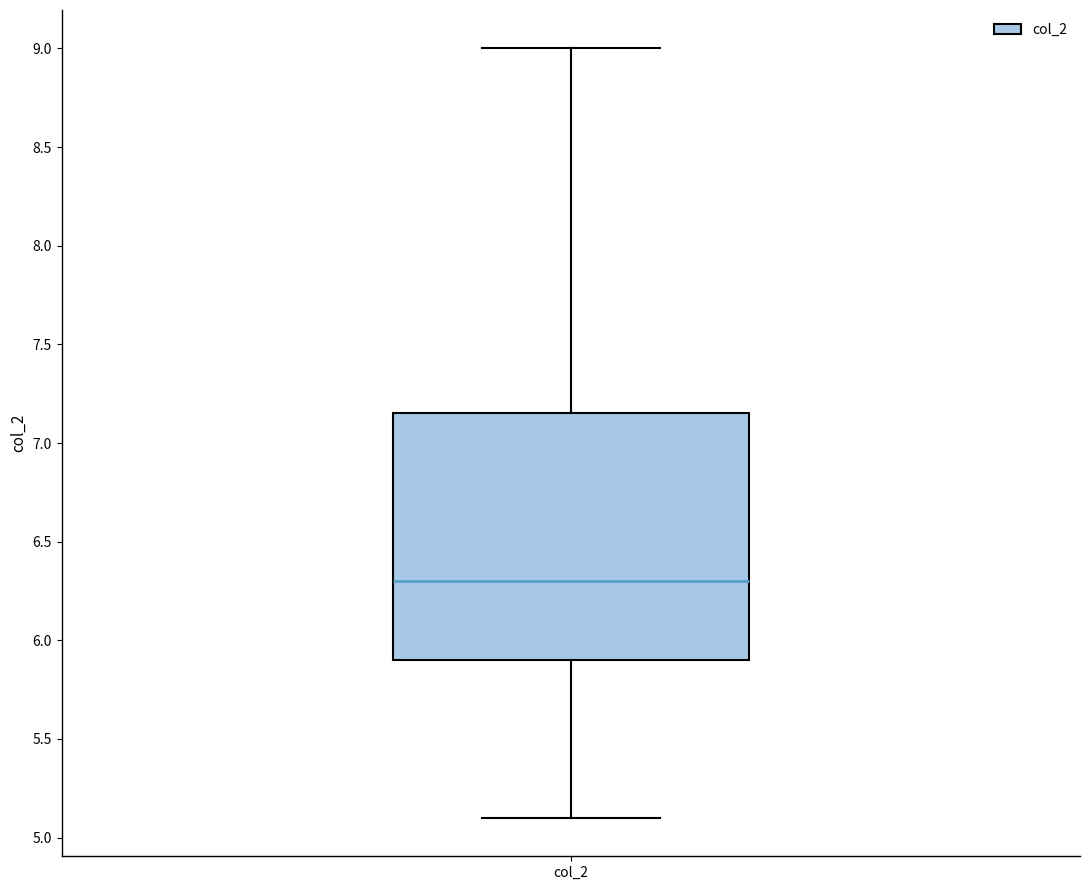

Where does the lower whisker of the box for col_2 end on the y-axis? The values are not printed on the chart, so give them approximately, as read against the axis.

5.10